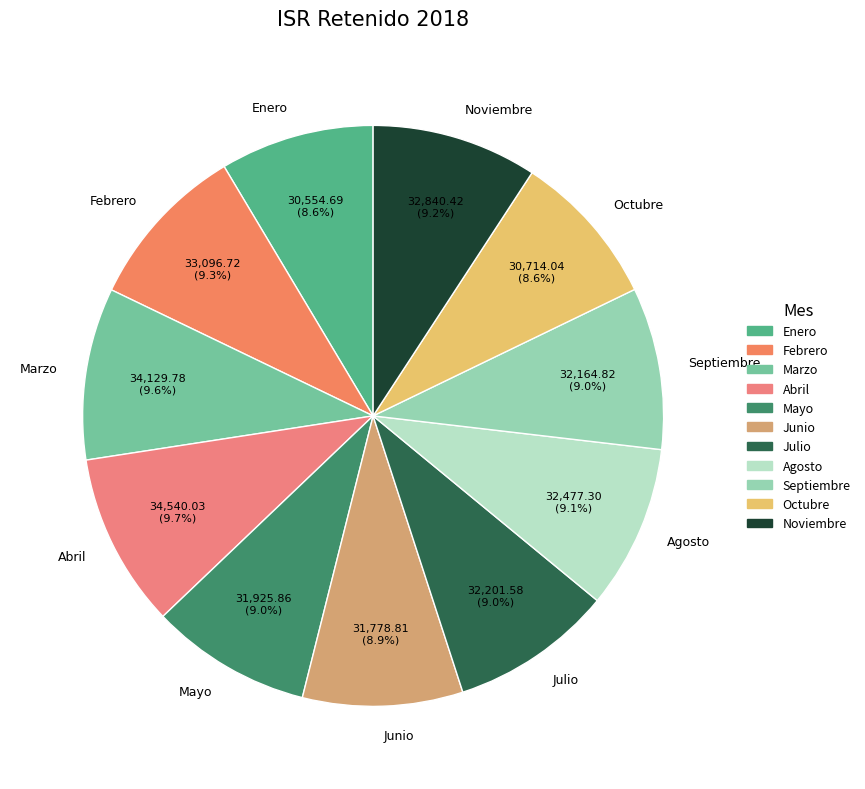

To the nearest percent, what portion does Abril represent?

10%